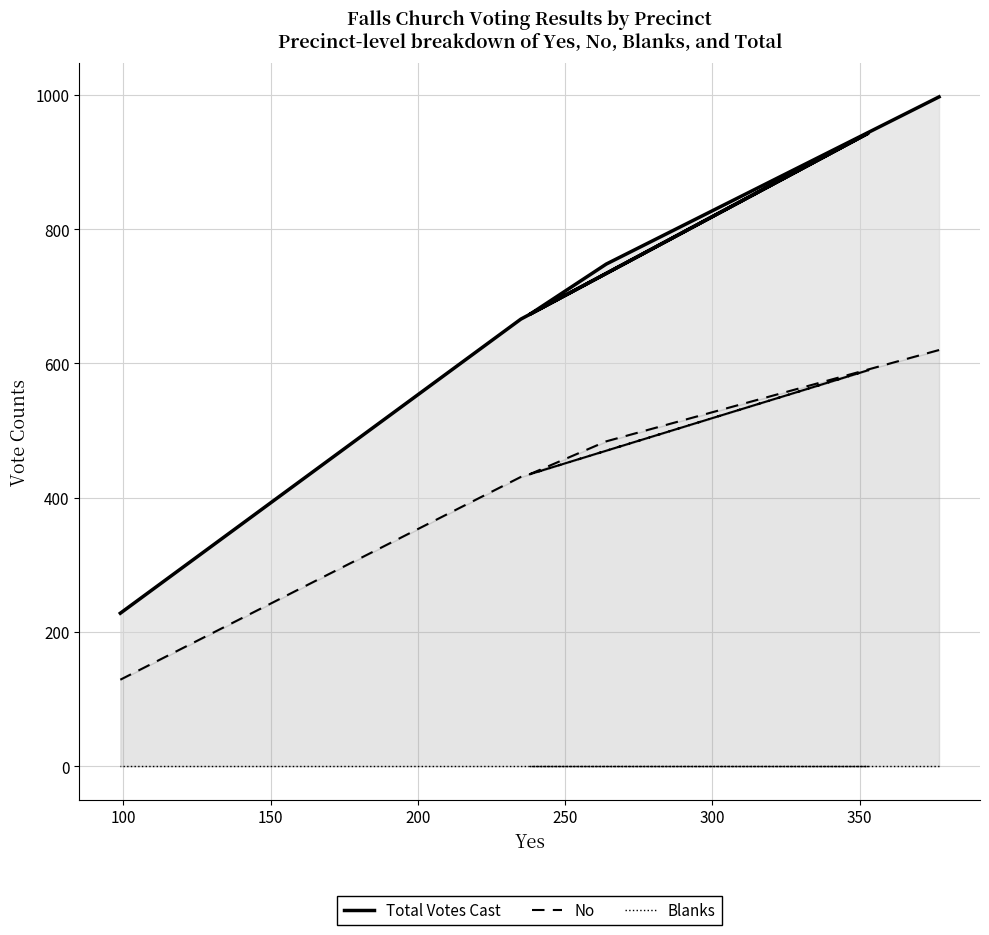

Is the value of Total Votes Cast at 200 greater than the value of Blanks at 100?

Yes